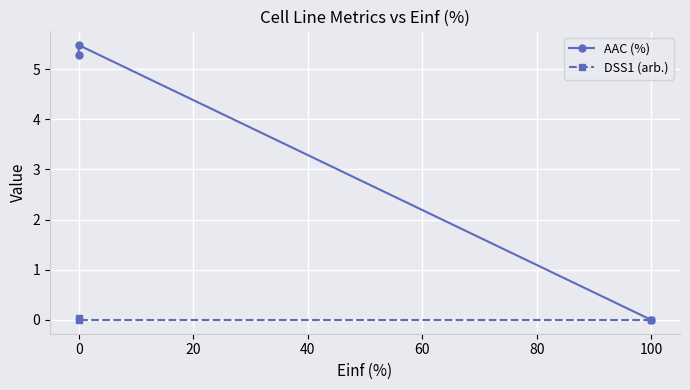

Which series has the widest spread of values?

AAC (%)